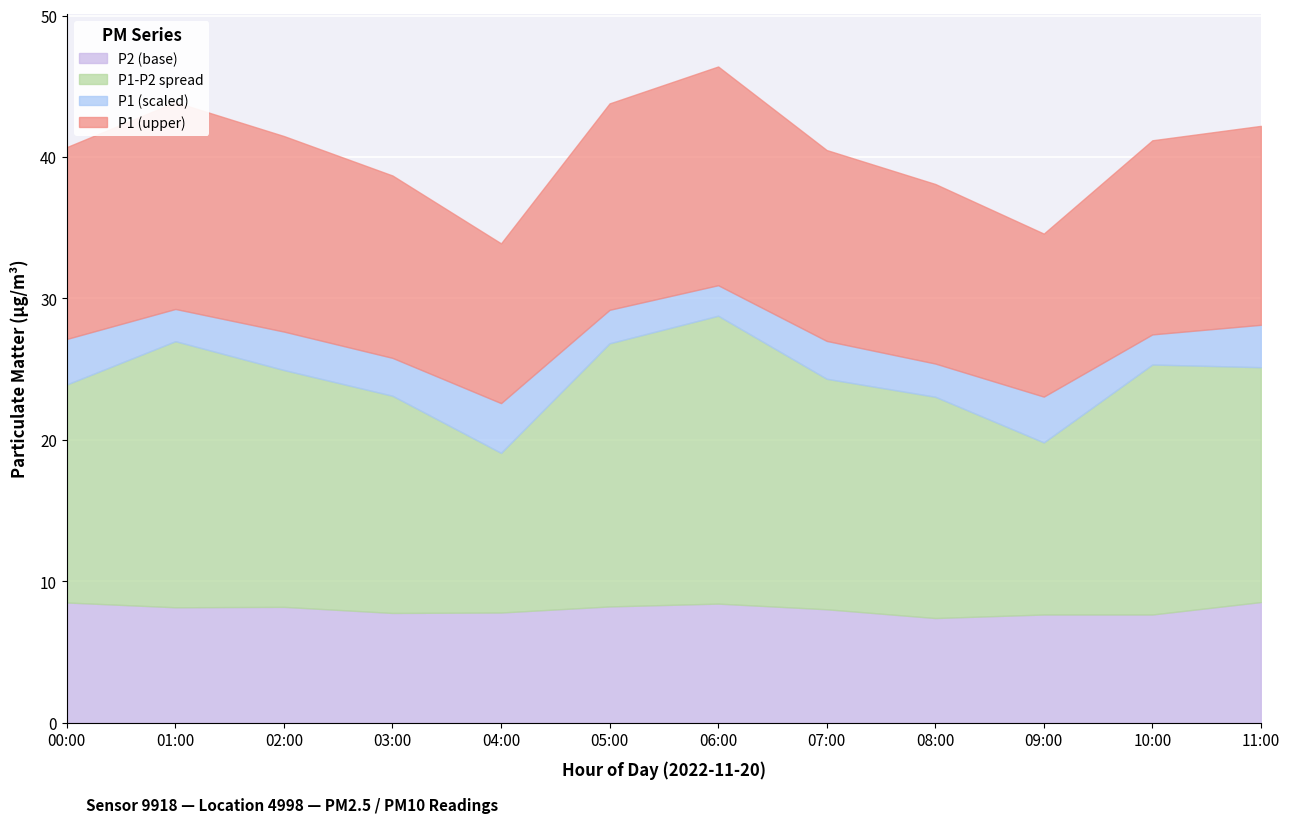

What is the difference between the maximum and minimum values in the P1 series?

12.5